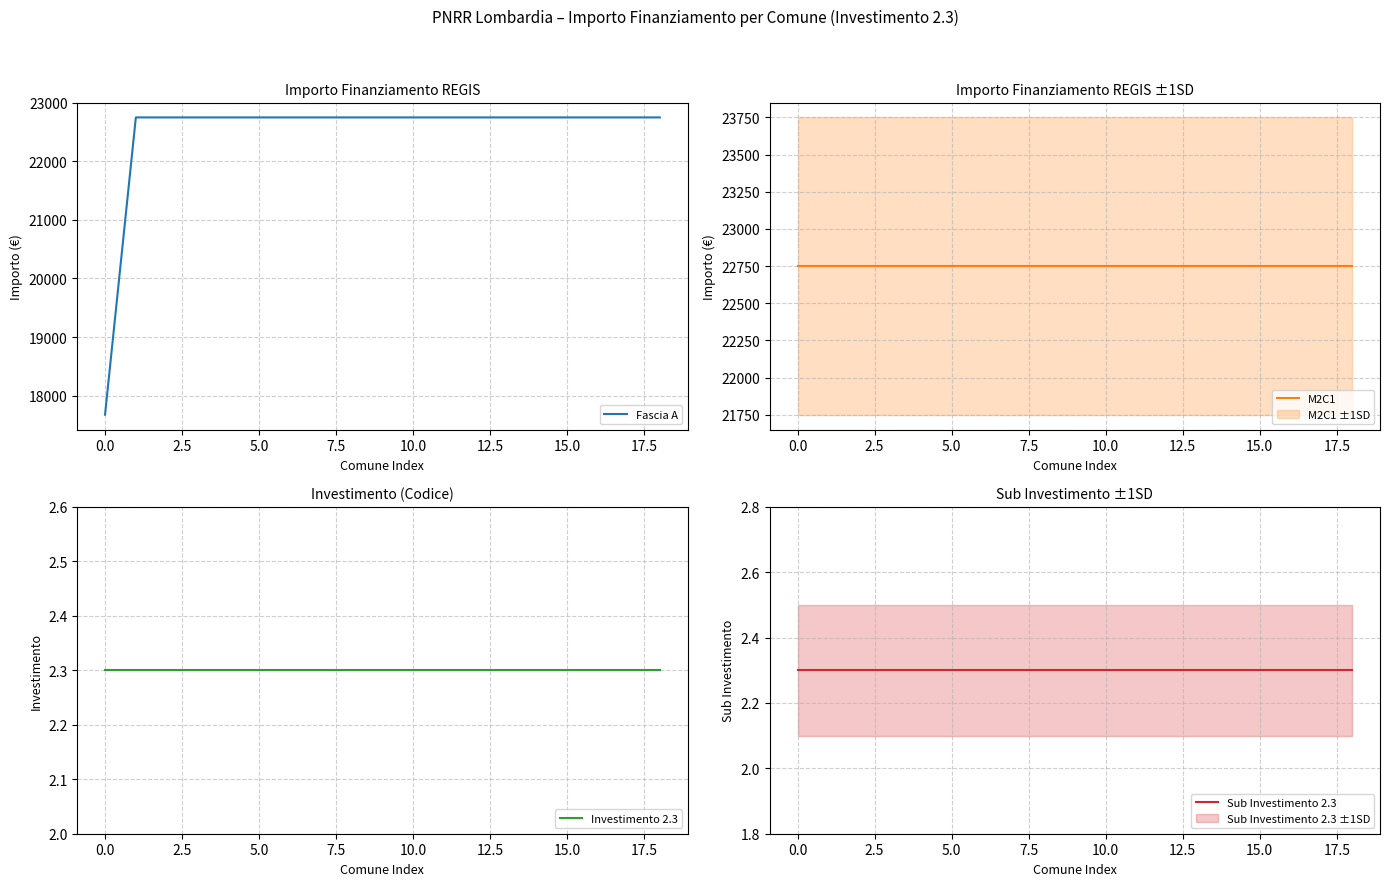

What is the lowest value of the Fascia A series?

17674.8